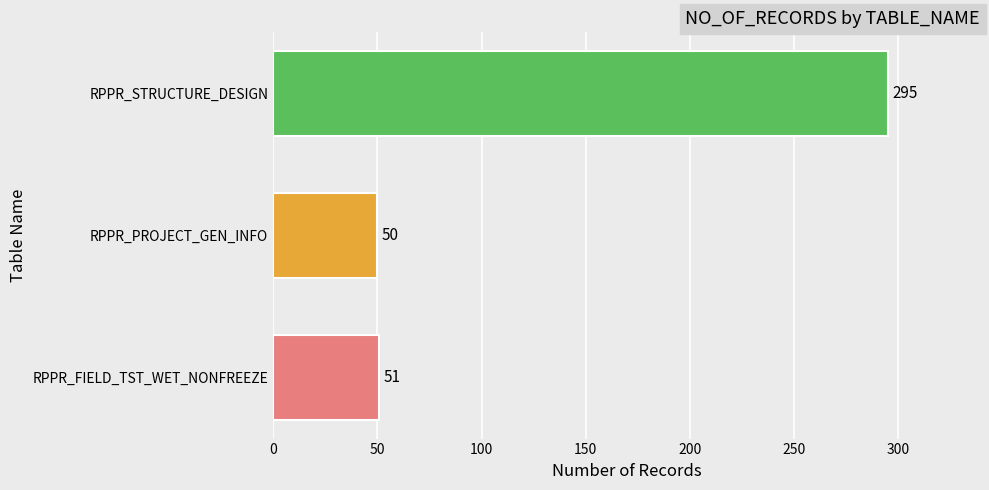

The value at RPPR_FIELD_TST_WET_NONFREEZE is 51. True or false?

True